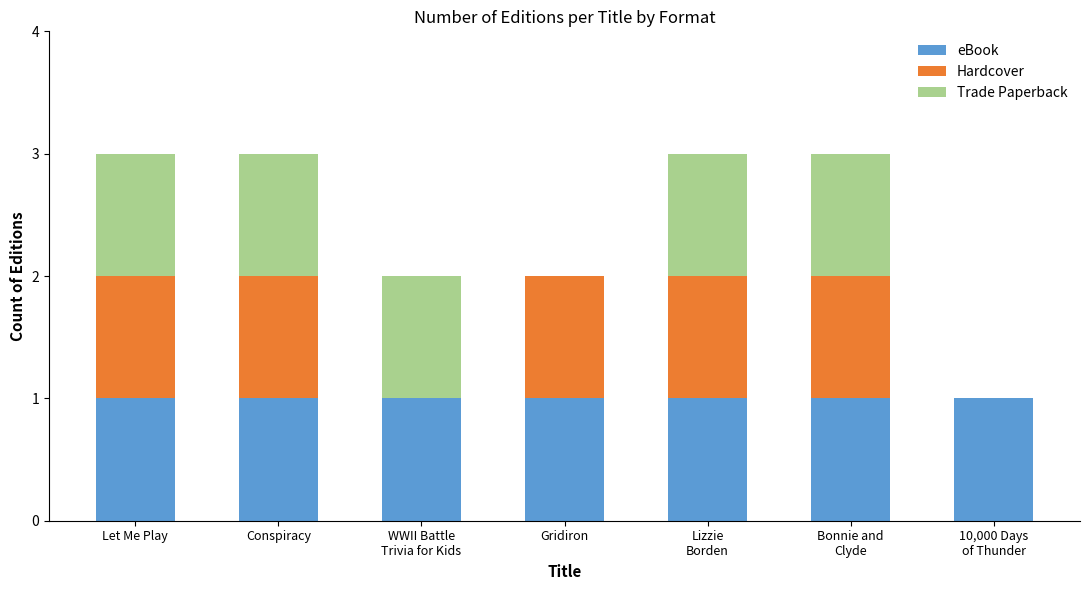

What is the sum of all eBook values?

7